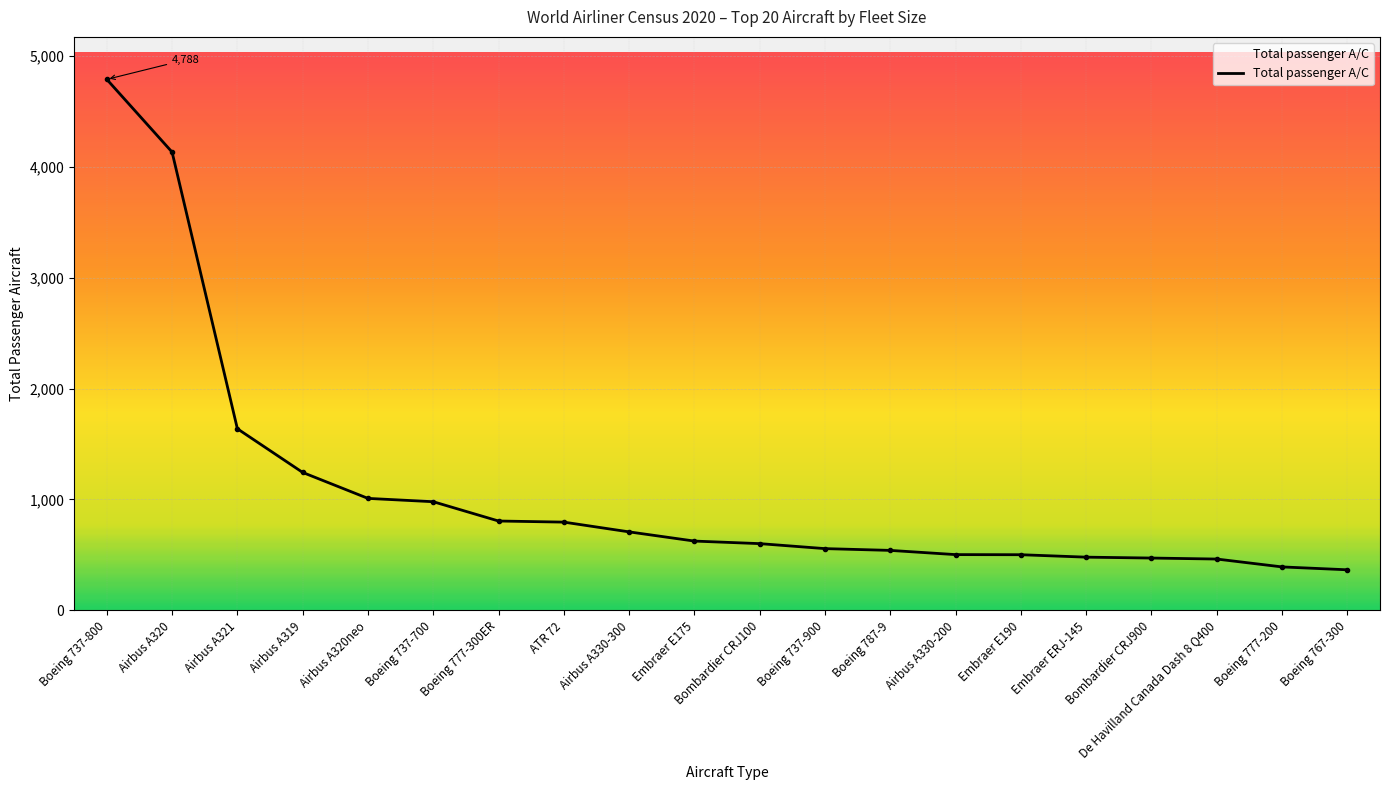

How many categories are shown in the chart?

20